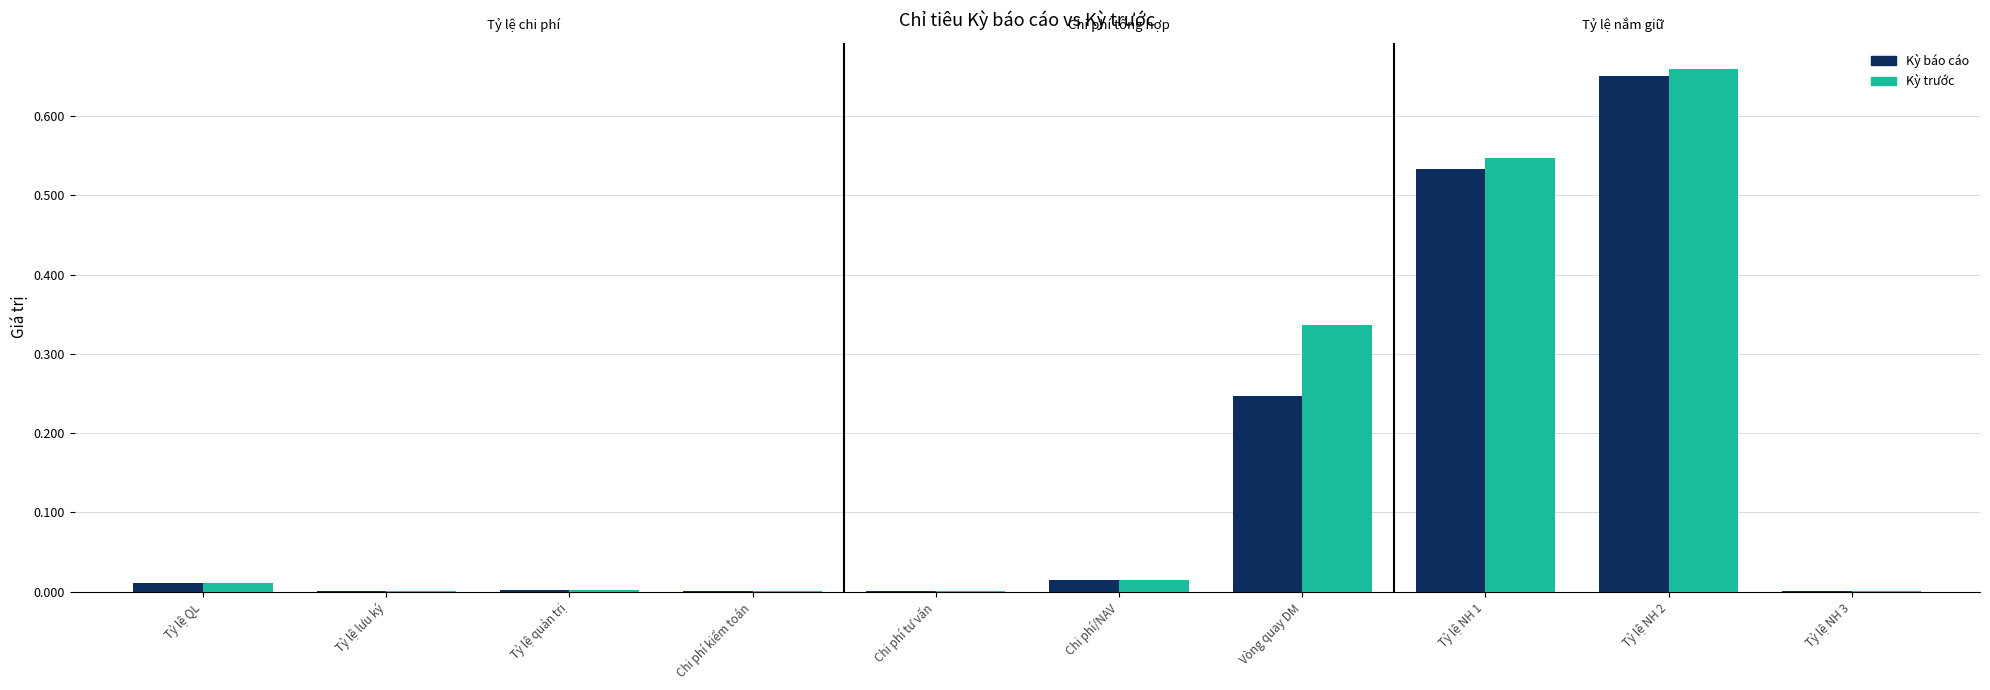

Which series has the largest total across all categories?

Kỳ trước